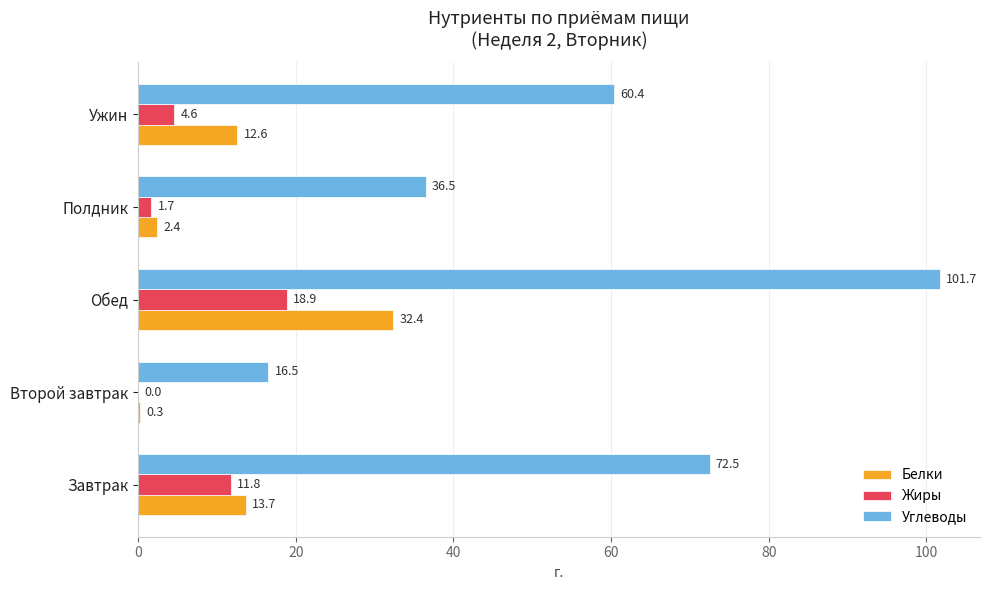

What value does the Углеводы series have at Ужин?

60.4